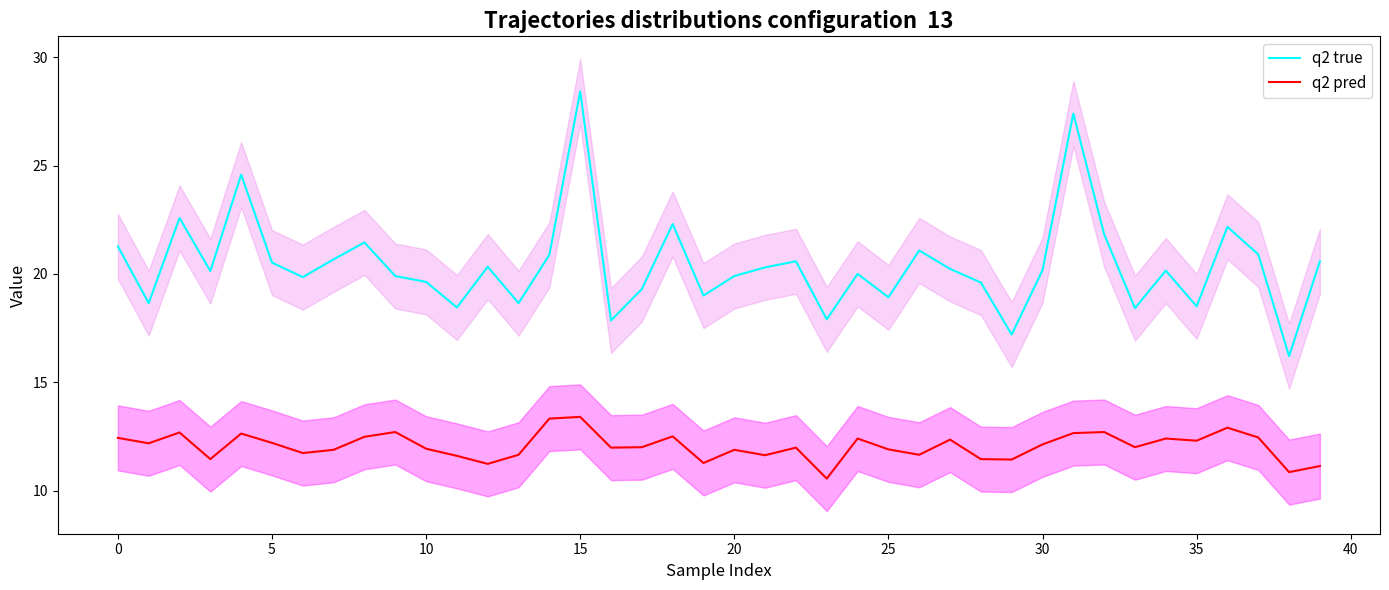

What is the value of the q2 pred point at the 20th from the left?

11.3